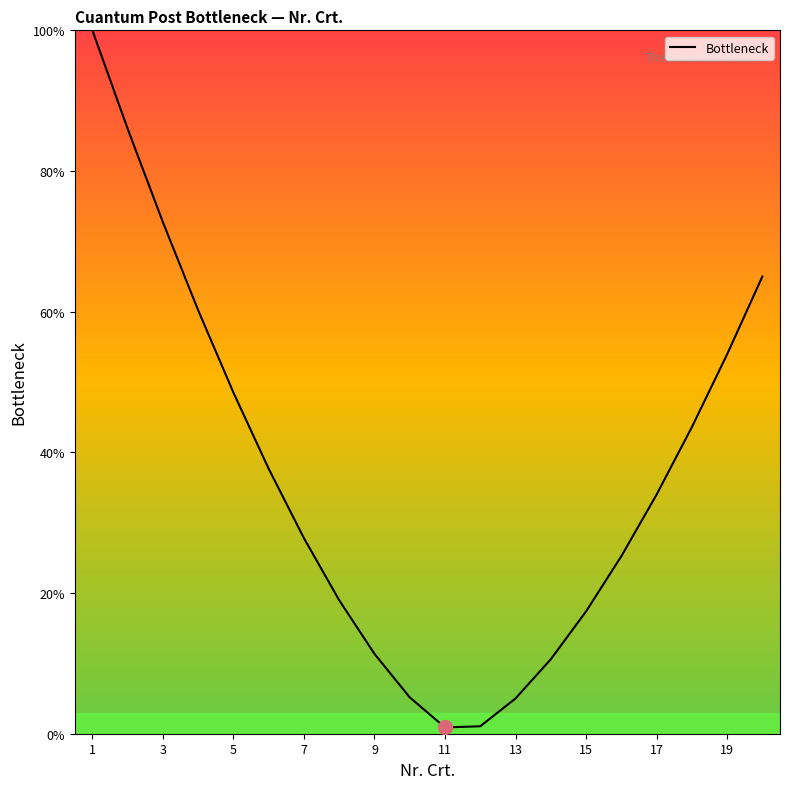

What is the maximum value shown in the chart?

100.0